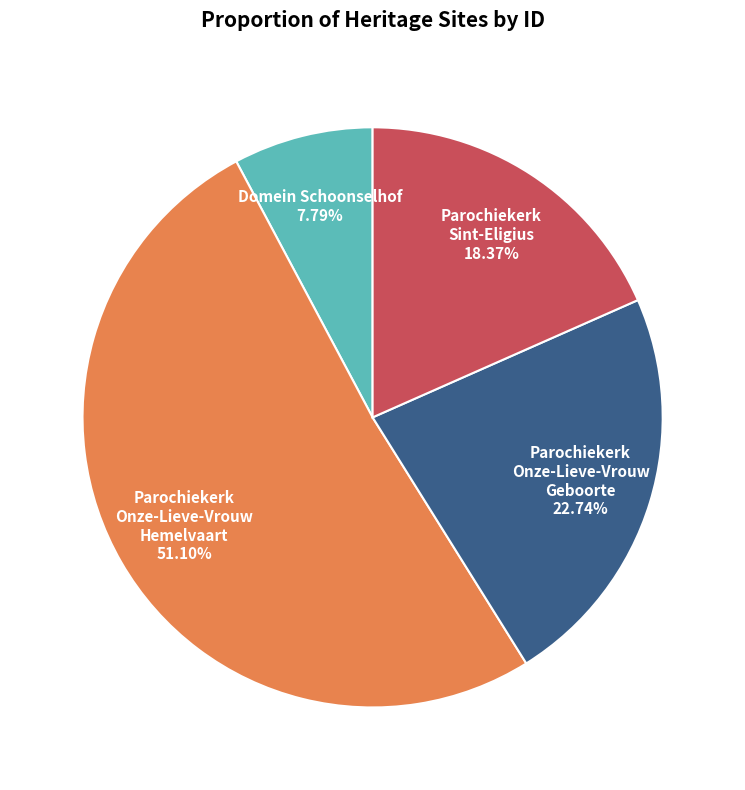

What percentage is the Parochiekerk Sint-Eligius slice, to the nearest percent?

18%